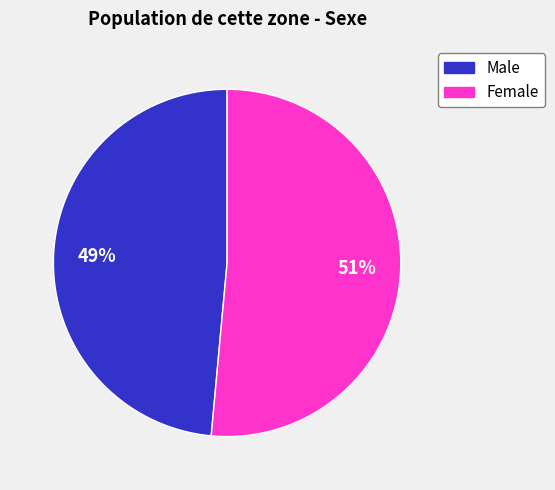

To the nearest percent, what percentage of the pie is Male?

49%